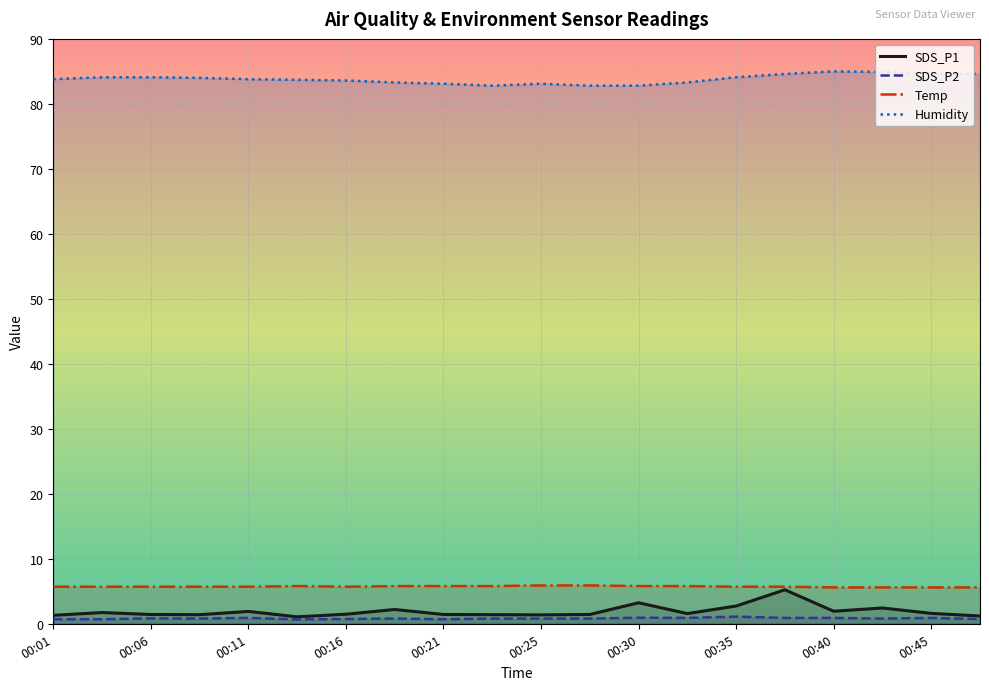

Which series has the largest total across all categories?

Humidity